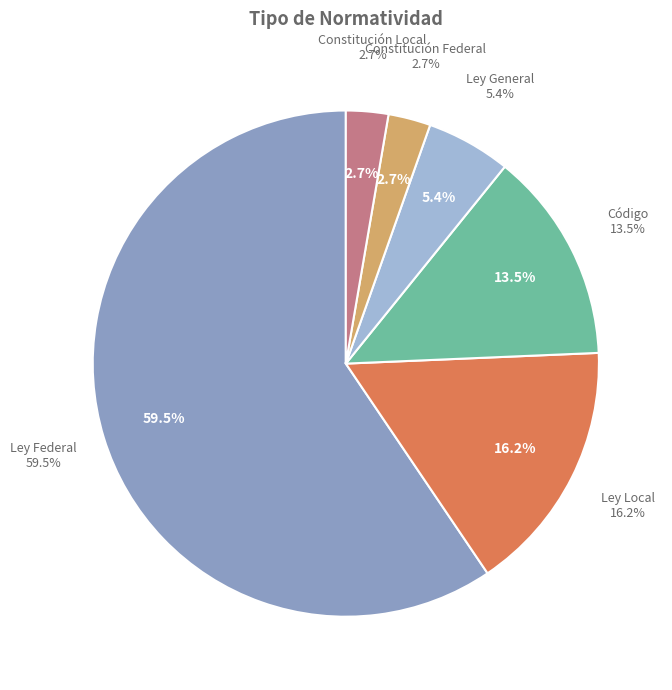

What is the largest slice in the pie chart?

Ley Federal